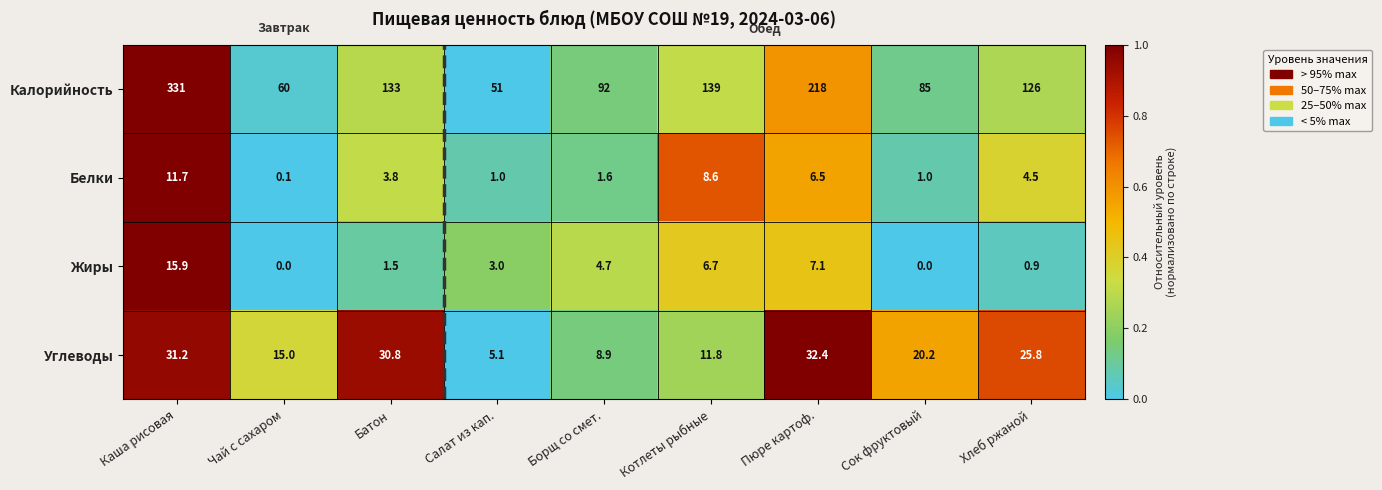

Between Сок фруктовый and Хлеб ржаной, which series saw the biggest shift?

Калорийность